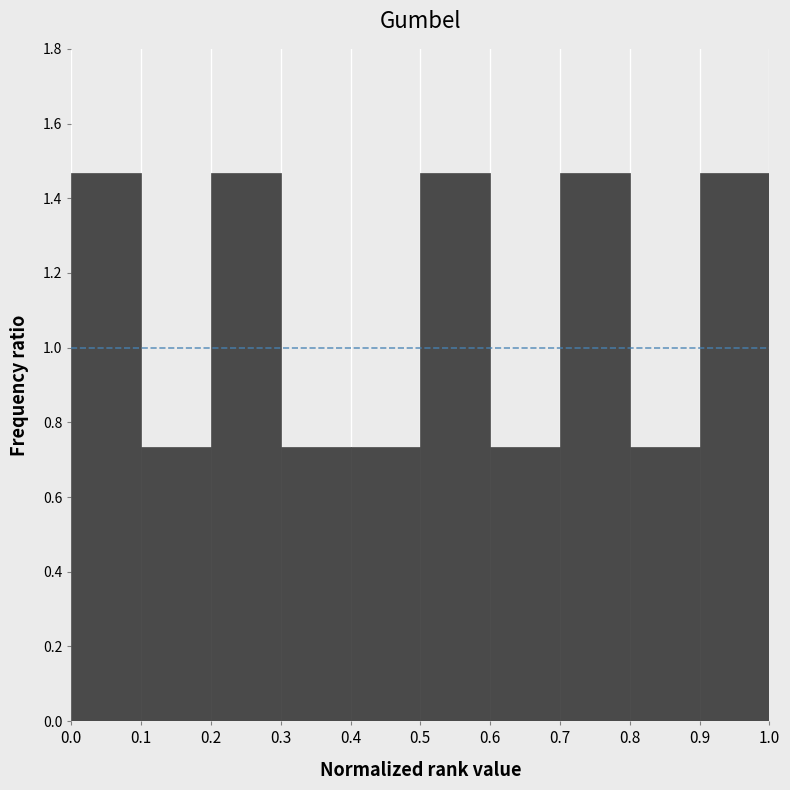

Reading left to right, list every bar in this chart as the range it spans on the x-axis followed by its height. The values are not printed on the chart, so give them approximately, as read against the axis.

0.0 to 0.1: 1.46
0.1 to 0.2: 0.74
0.2 to 0.3: 1.46
0.3 to 0.4: 0.74
0.4 to 0.5: 0.74
0.5 to 0.6: 1.46
0.6 to 0.7: 0.74
0.7 to 0.8: 1.46
0.8 to 0.9: 0.74
0.9 to 1.0: 1.46